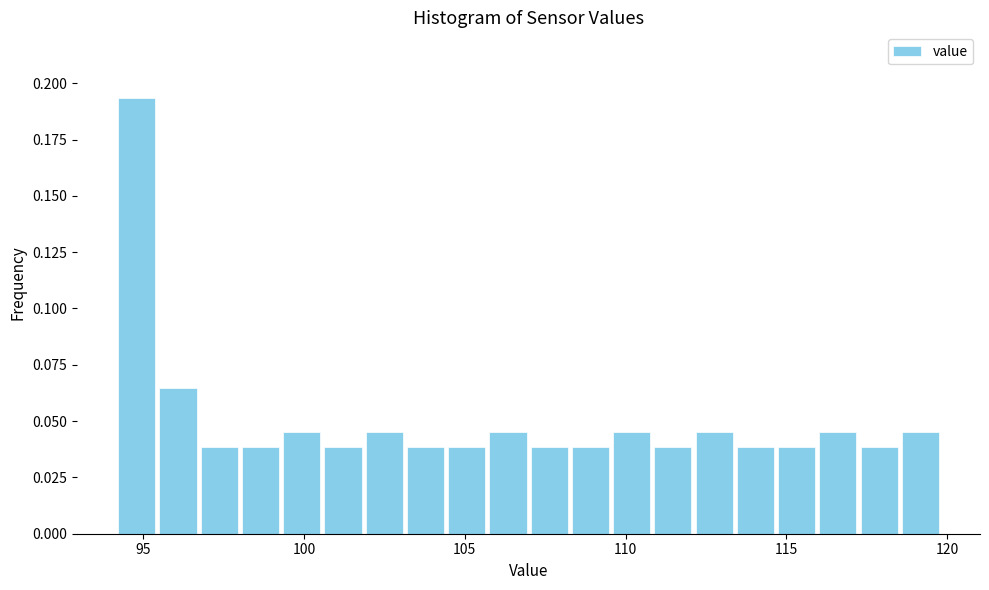

Read against the x-axis, roughly where is the centre of the tallest bar?

95.0